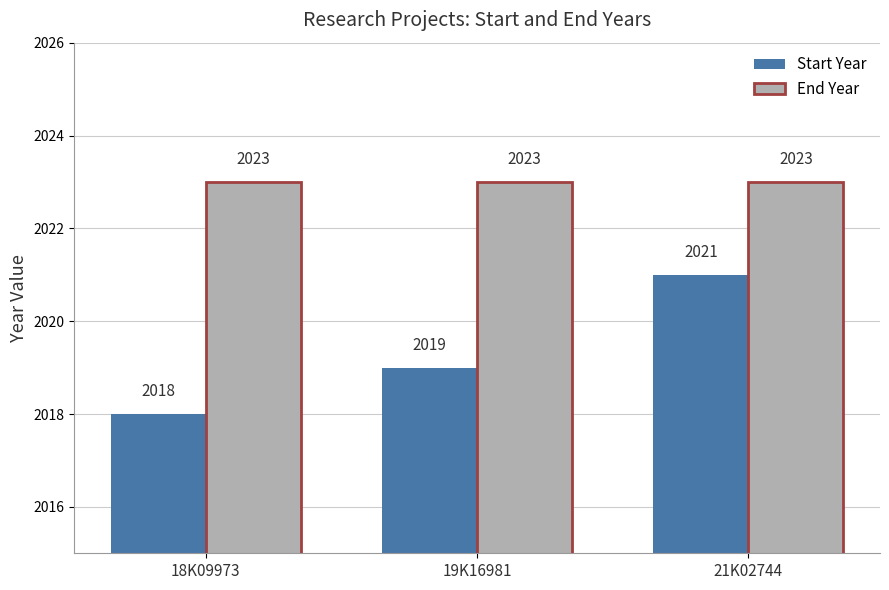

How many bars are there in each group?

2